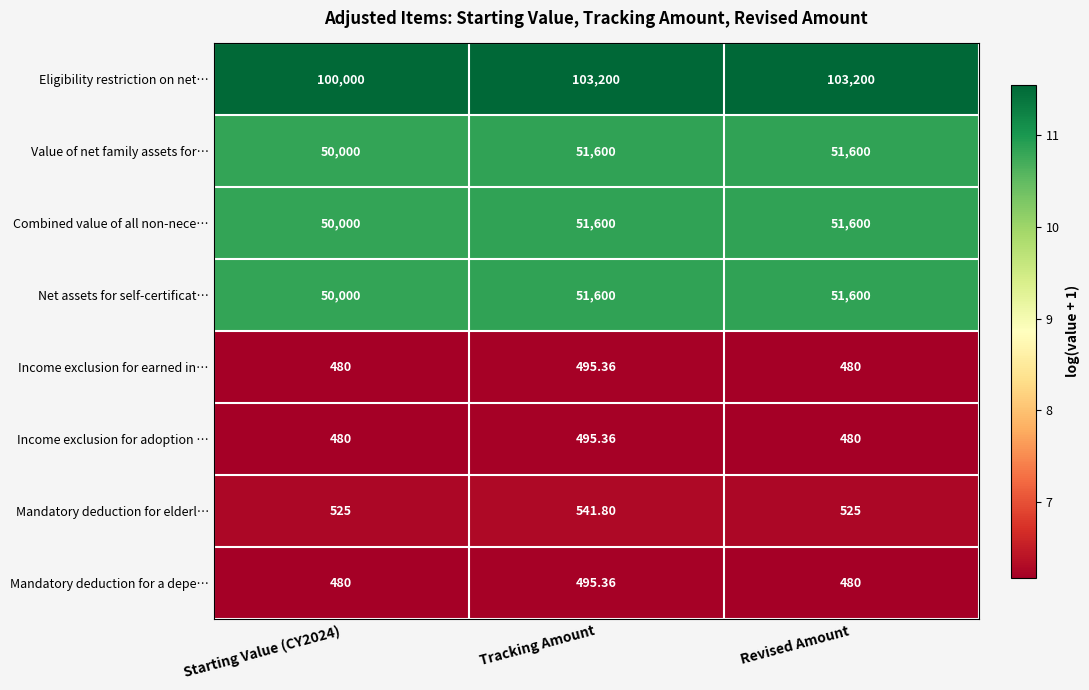

Between Starting Value (CY2024) and Revised Amount, which series saw the biggest shift?

Eligibility restriction on net…